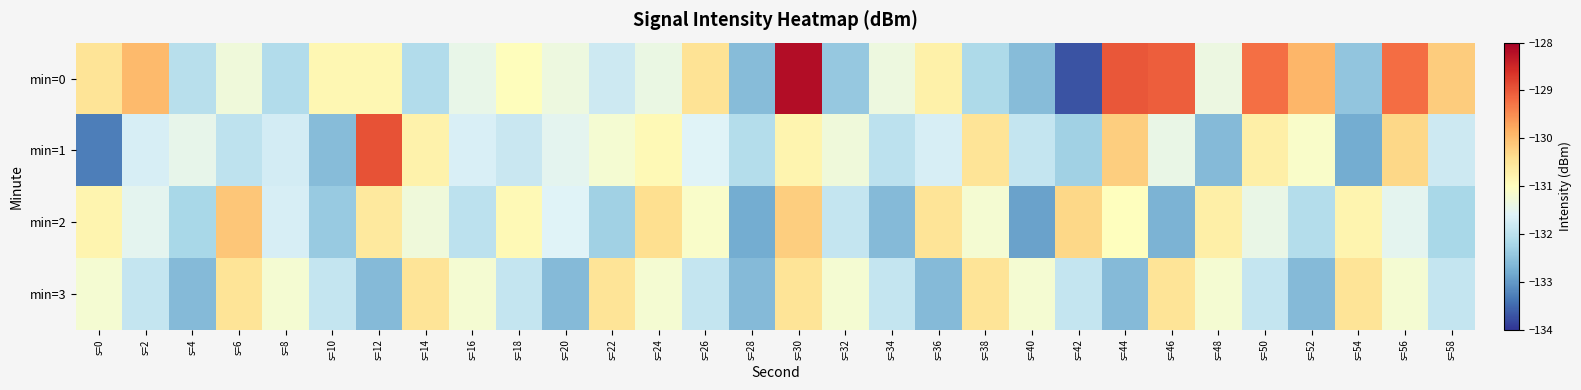

Which category has the highest value across all series?

s=30